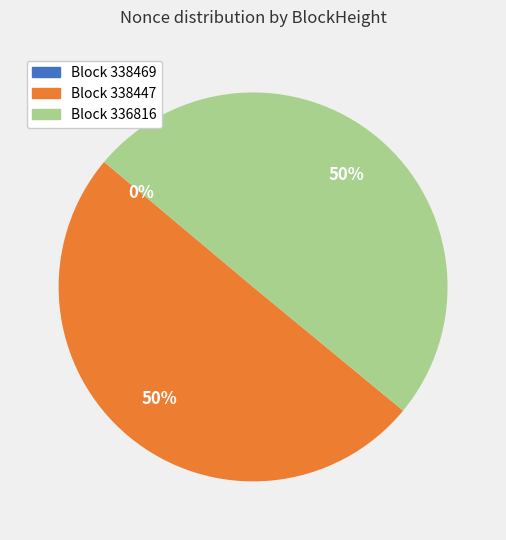

To the nearest percent, what is the difference between the largest and smallest slice percentages?

50%